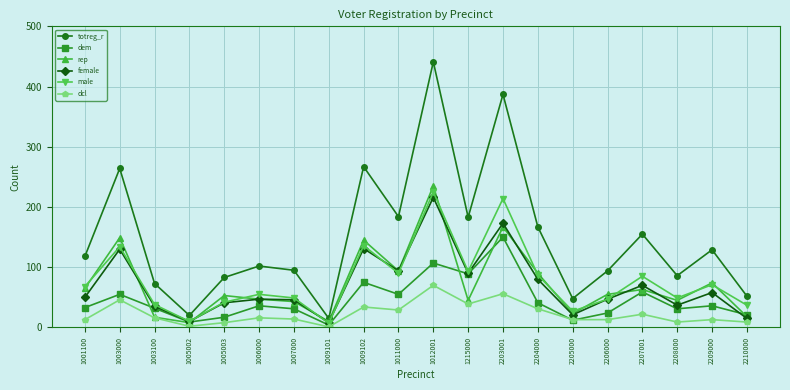

What is the difference between the second highest and minimum values in the dem series?

103